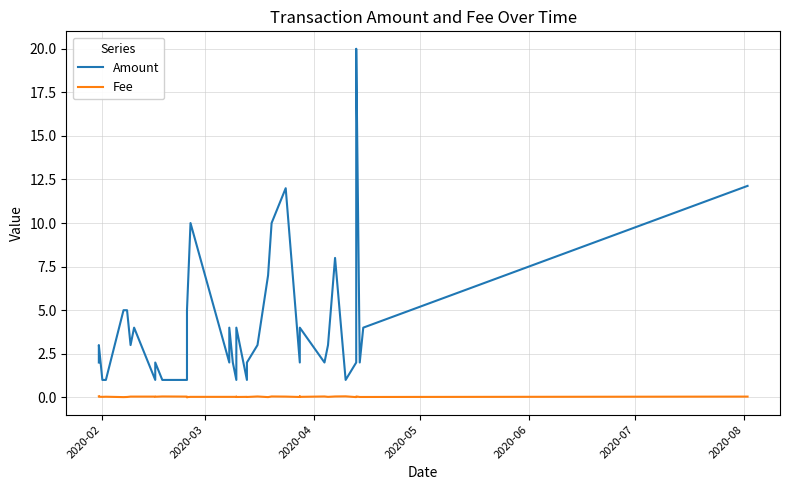

True or false: Amount and Fee intersect in this chart.

False